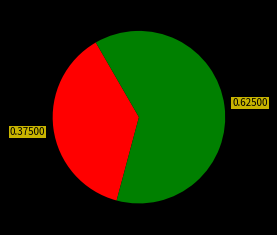

Is there any slice that represents more than half of the pie?

Yes